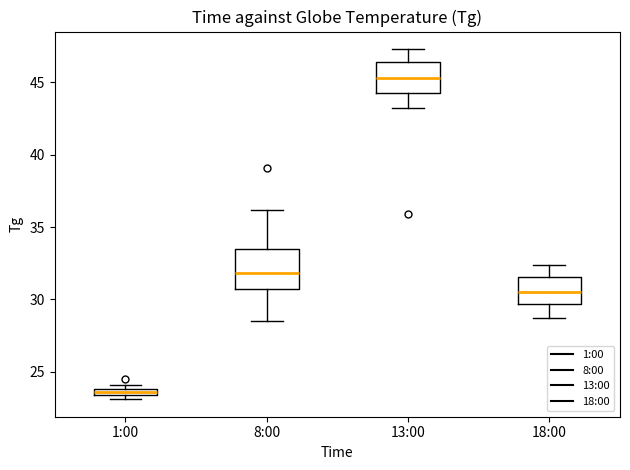

Which box is the tallest, from its lower edge to its upper edge?

8:00